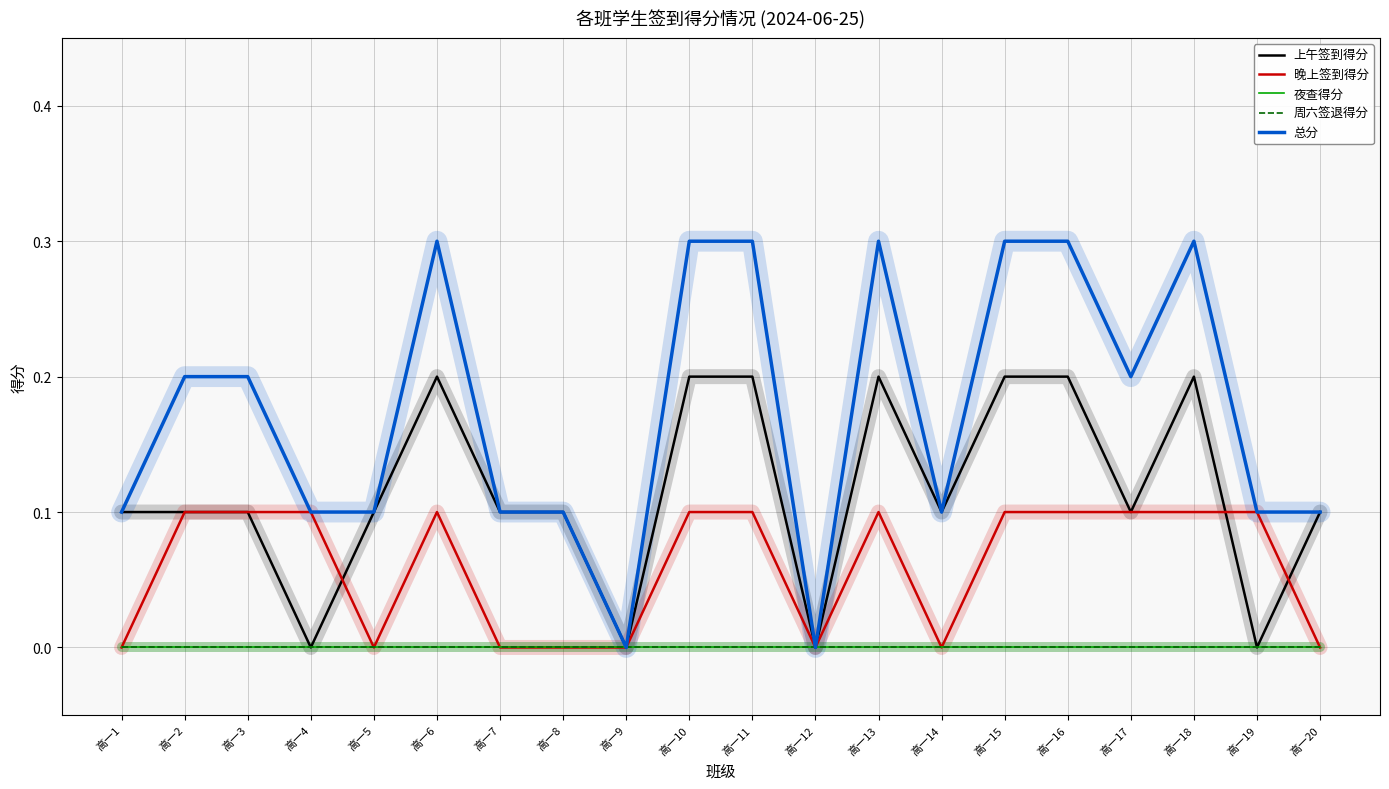

True or false: 总分 and 晚上签到得分 intersect in this chart.

False